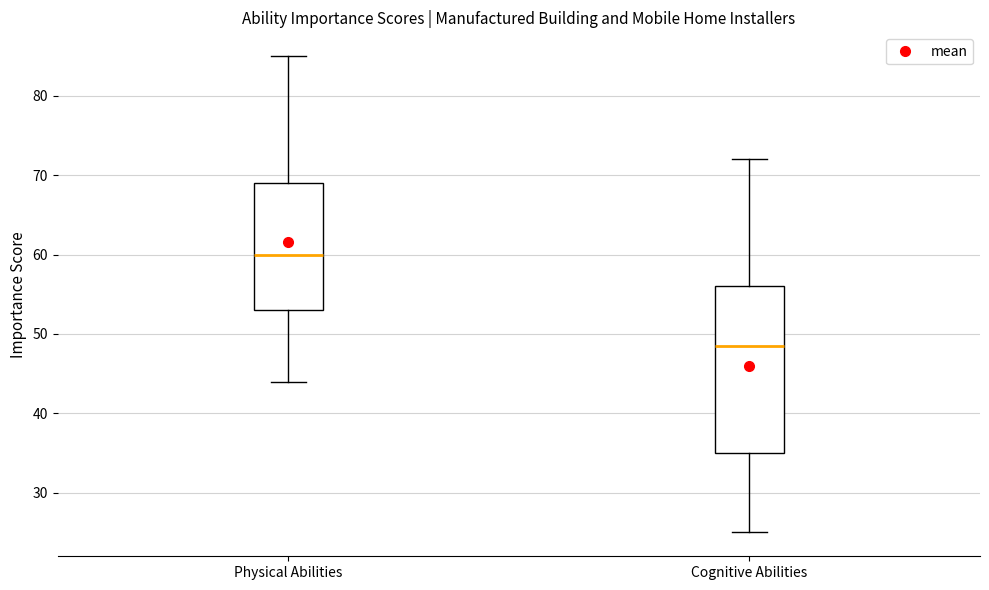

Where is the lower edge of the box for Physical Abilities on the y-axis? The values are not printed on the chart, so give them approximately, as read against the axis.

53